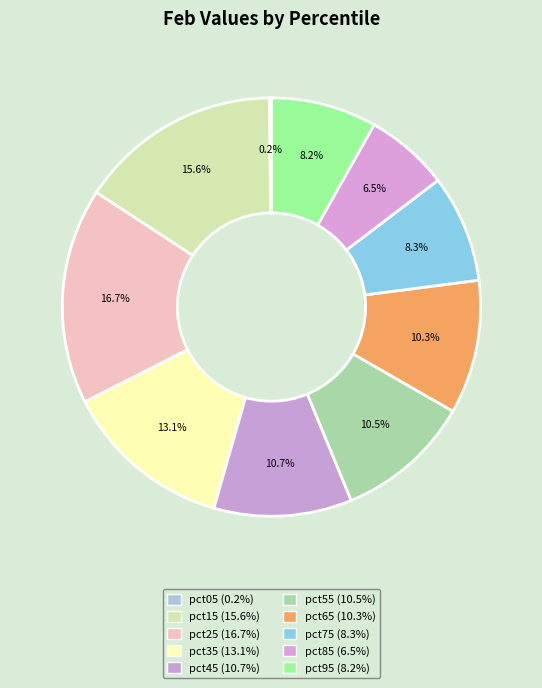

Is it true that pct35 is 2% of the pie?

False